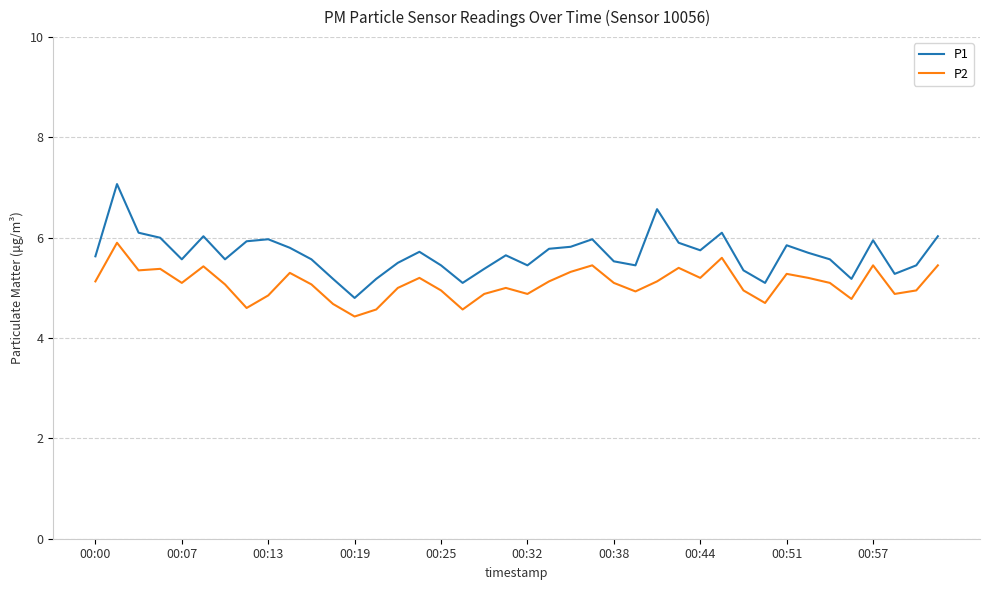

Which series has the largest total across all categories?

P1